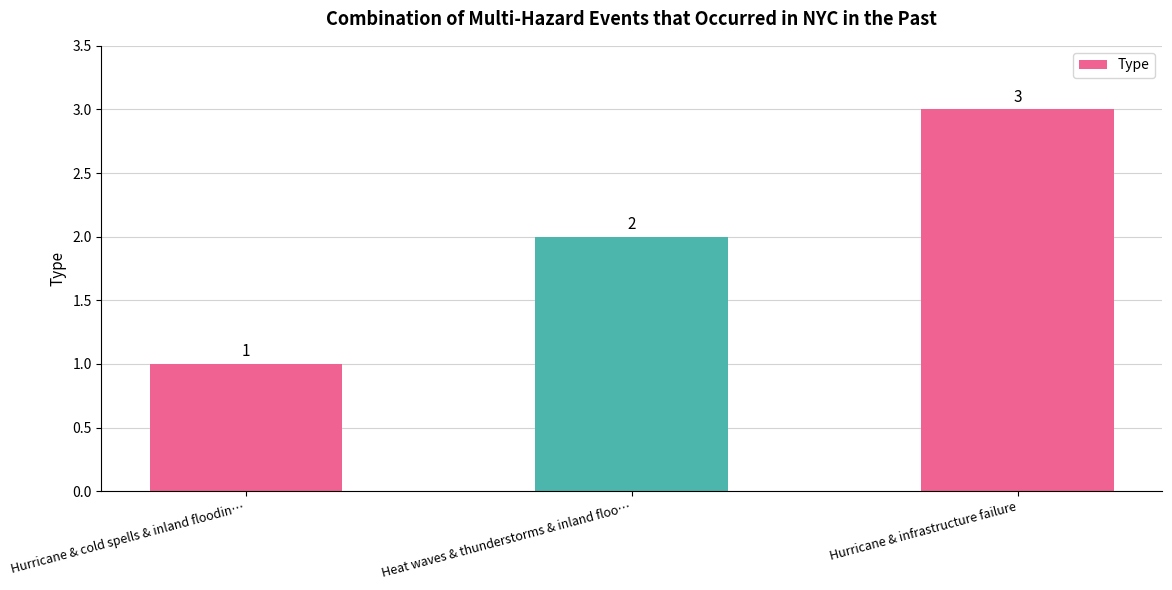

Reading right to left, extract all data points from this chart.

Hurricane & infrastructure failure=3	Heat waves & thunderstorms & inland floo…=2	Hurricane & cold spells & inland floodin…=1